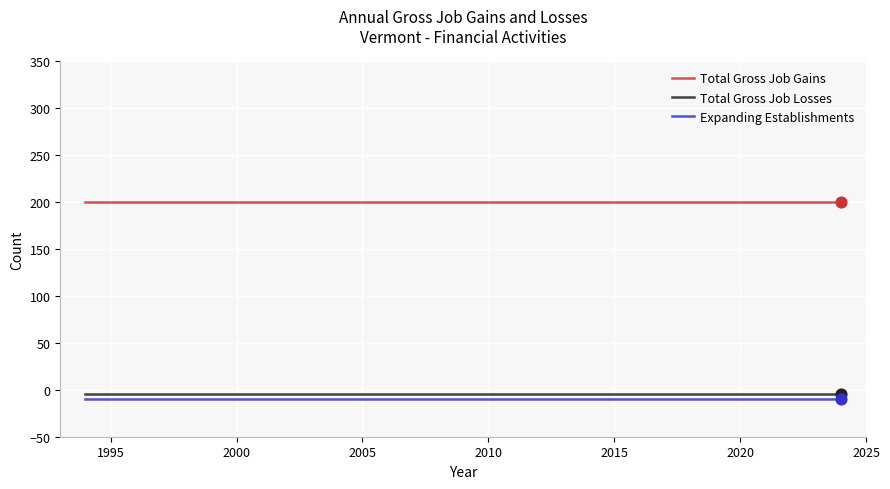

Which series has the largest total across all categories?

Total Gross Job Gains